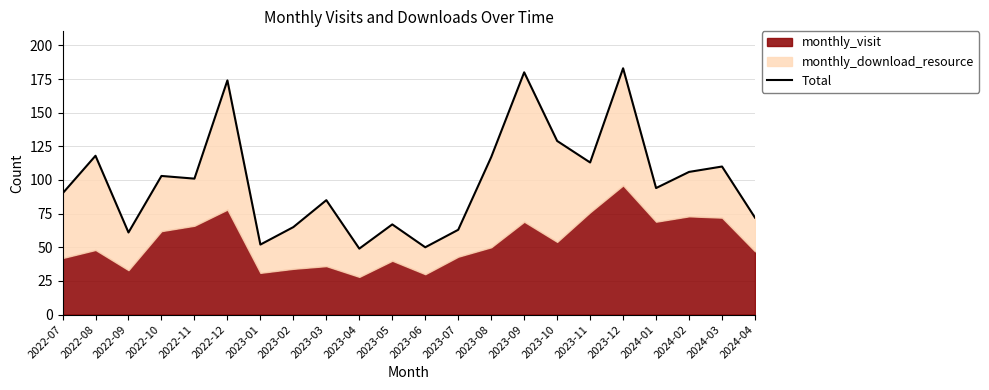

Where is the first local maximum?

2022-08